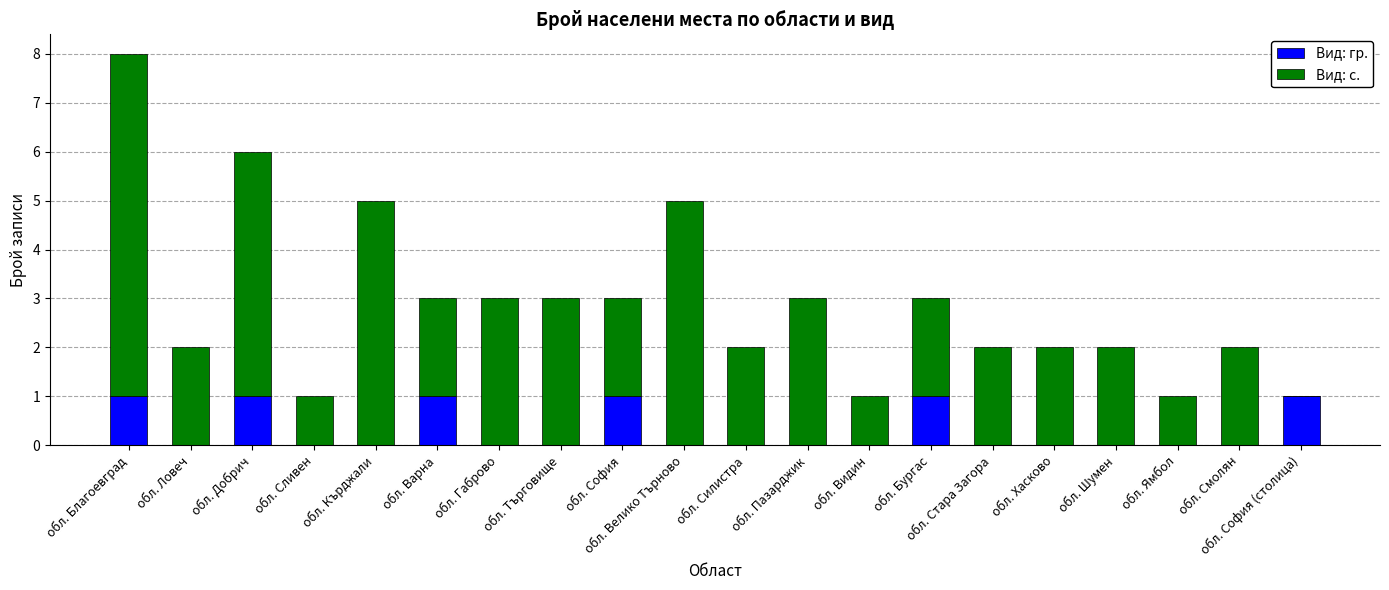

What is the total value across all series at обл. Шумен?

2